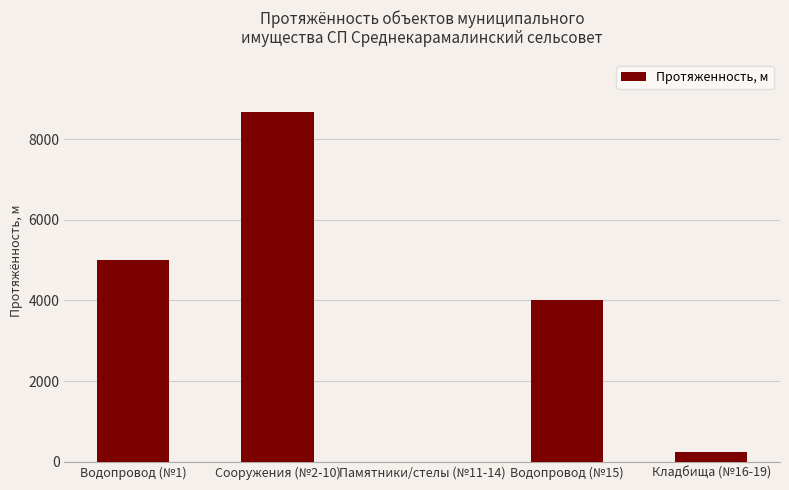

What is the sum of the values at Кладбища (№16-19) and Сооружения (№2-10)?

8896